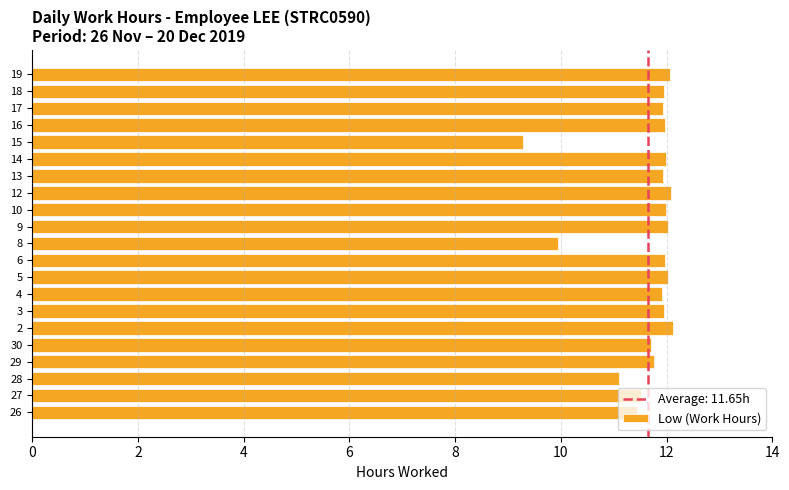

The value at 4 is 3.8. True or false?

False